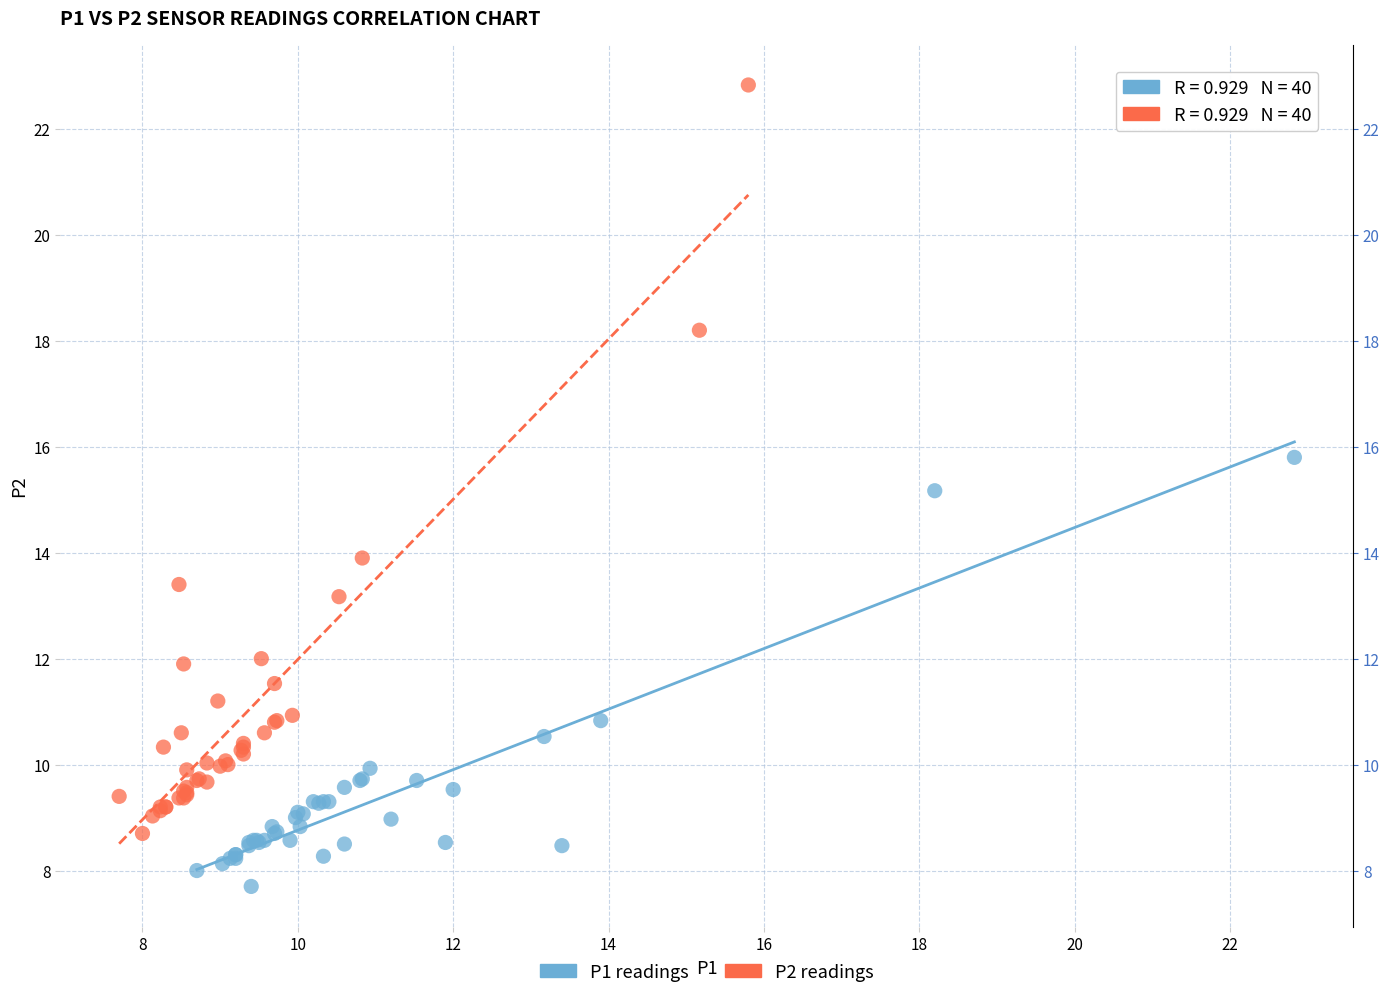

Which series contains the highest Y value?

P2 readings